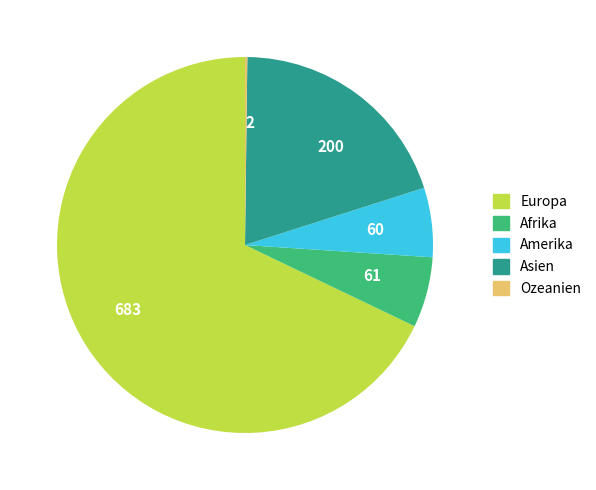

Which category has the biggest portion of the pie?

683